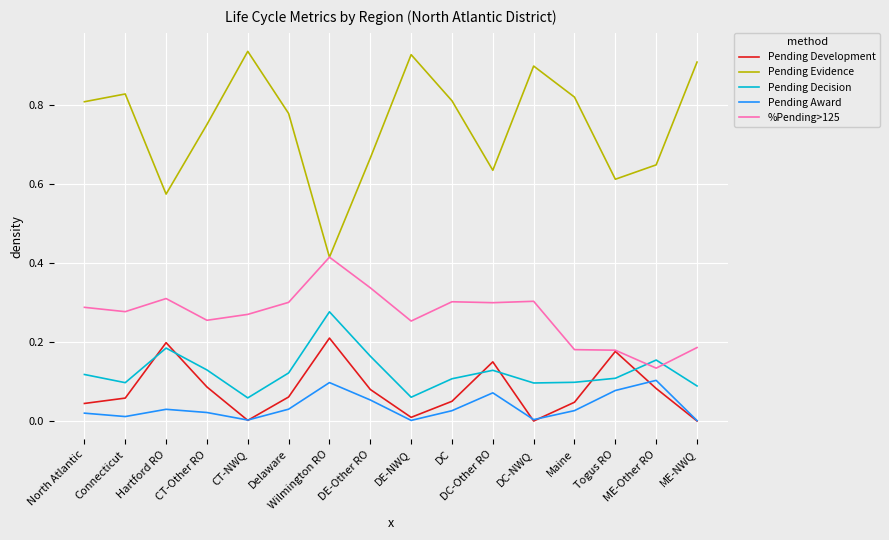

Rank the series by their maximum value, from highest to lowest.

Pending Evidence, %Pending>125, Pending Decision, Pending Development, Pending Award